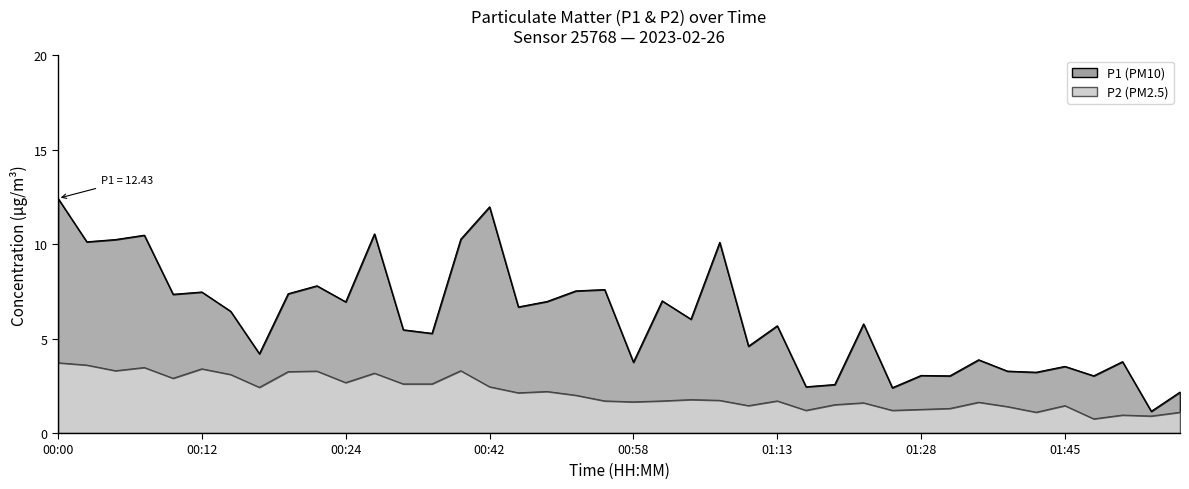

What is the difference between the highest and lowest values at 01:50?

2.3